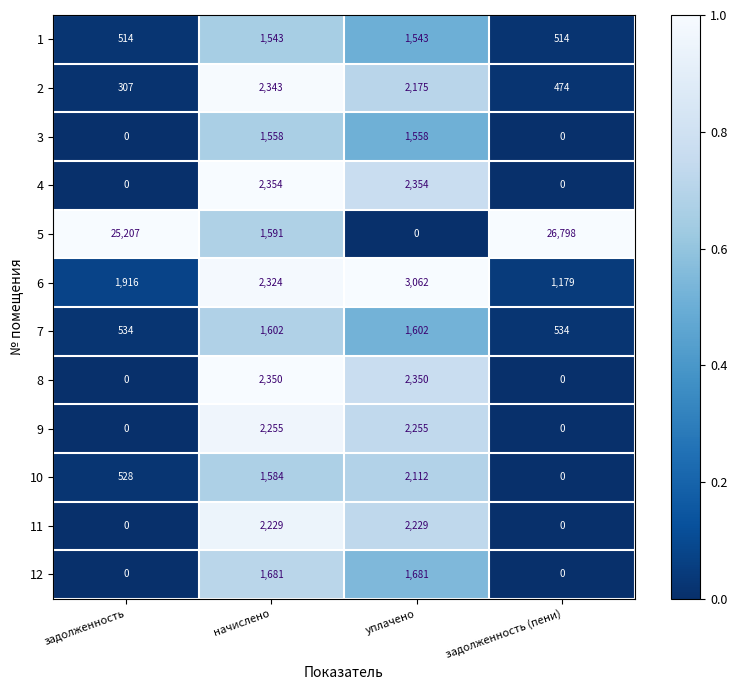

Rank the series at уплачено from highest to lowest value.

6, 4, 8, 9, 11, 2, 10, 12, 7, 3, 1, 5